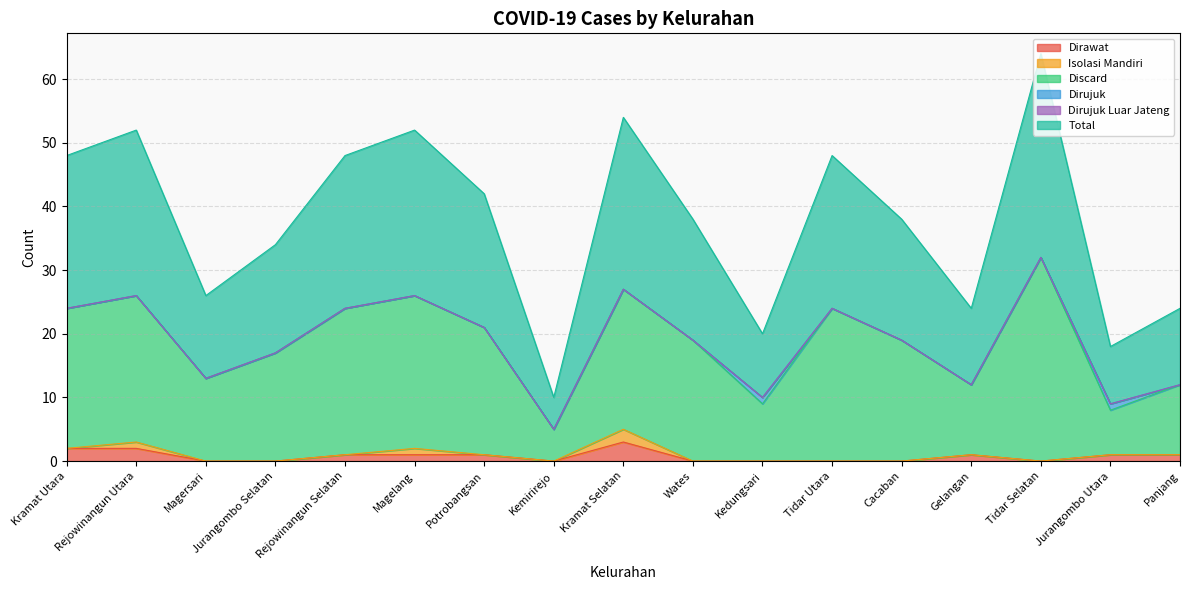

True or false: Total and Discard intersect in this chart.

False